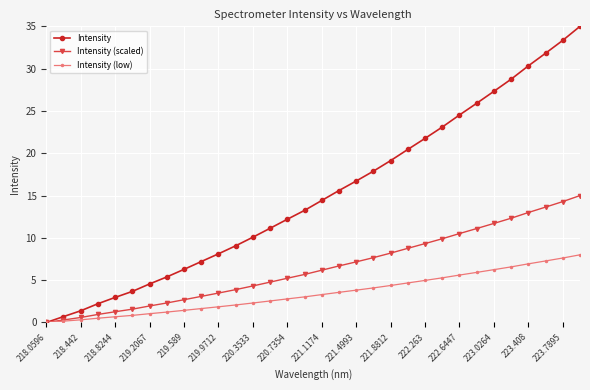

Which series has the largest range (max minus min)?

Intensity